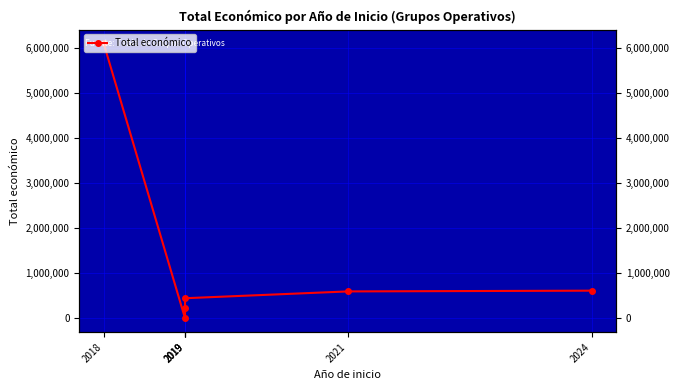

Reading left to right, what are all the values shown in this chart?

6097171	0	232189	447749	598659	615375